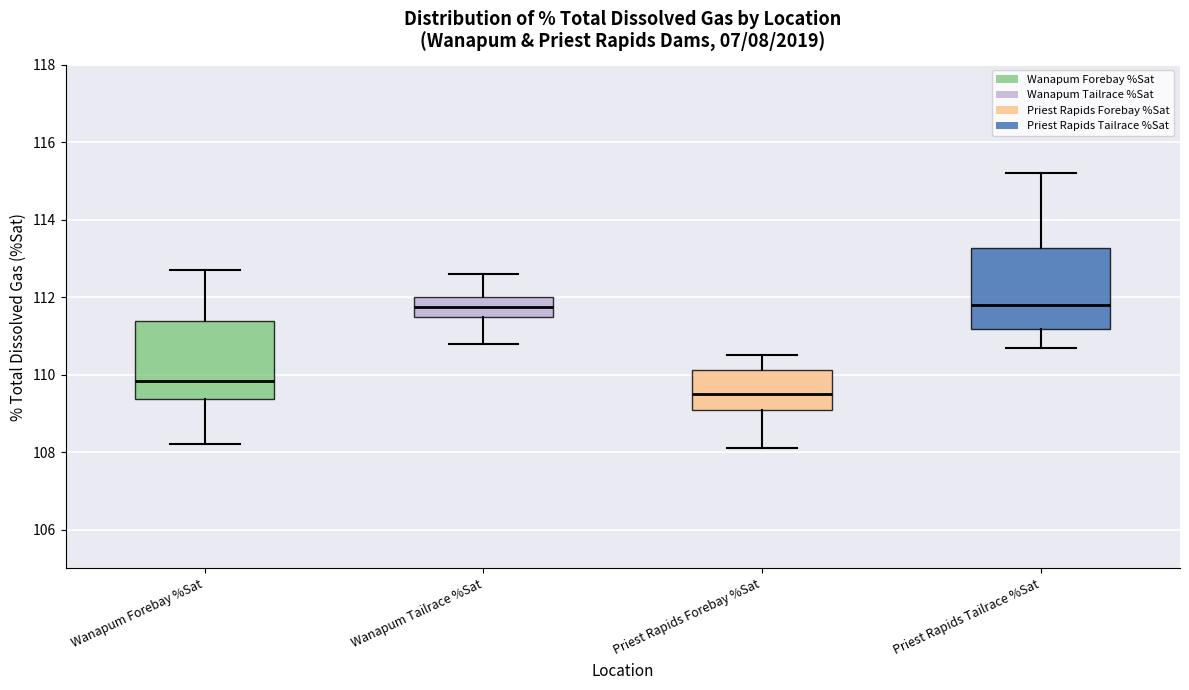

Reading left to right, transcribe this box plot: for each box, give where its median line is, the range the box spans, and where its two whiskers end, as read against the y-axis. The values are not printed on the chart, so give them approximately, as read against the axis.

Wanapum Forebay %Sat: median 109.8, box 109.4 to 111.4, whiskers 108.2 to 112.8
Wanapum Tailrace %Sat: median 111.8, box 111.6 to 112.0, whiskers 110.8 to 112.6
Priest Rapids Forebay %Sat: median 109.6, box 109.2 to 110.2, whiskers 108.2 to 110.6
Priest Rapids Tailrace %Sat: median 111.8, box 111.2 to 113.2, whiskers 110.8 to 115.2